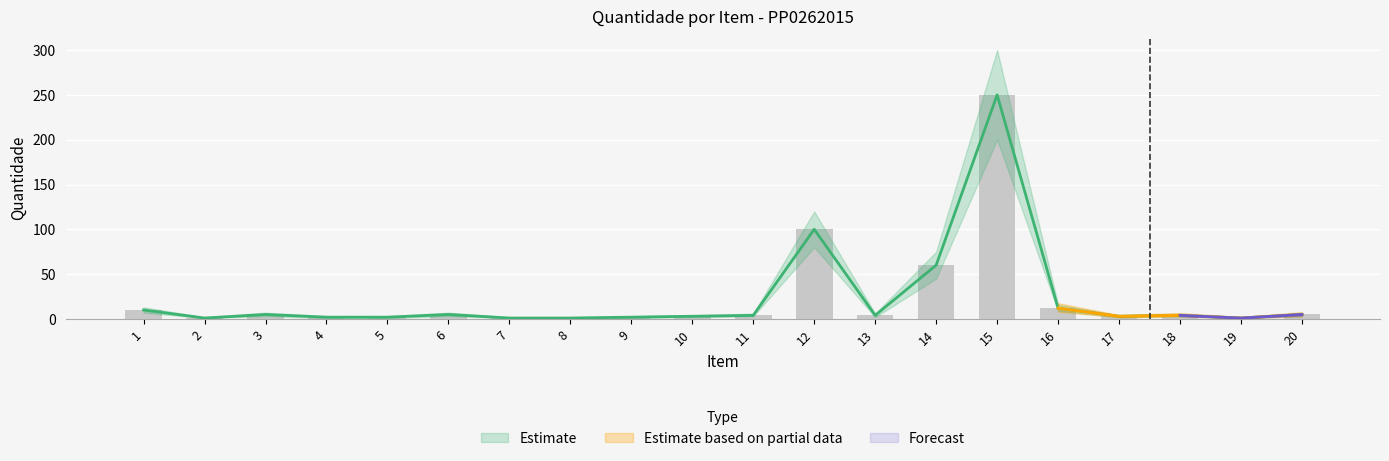

At which category does the chart reach its minimum across all series?

2